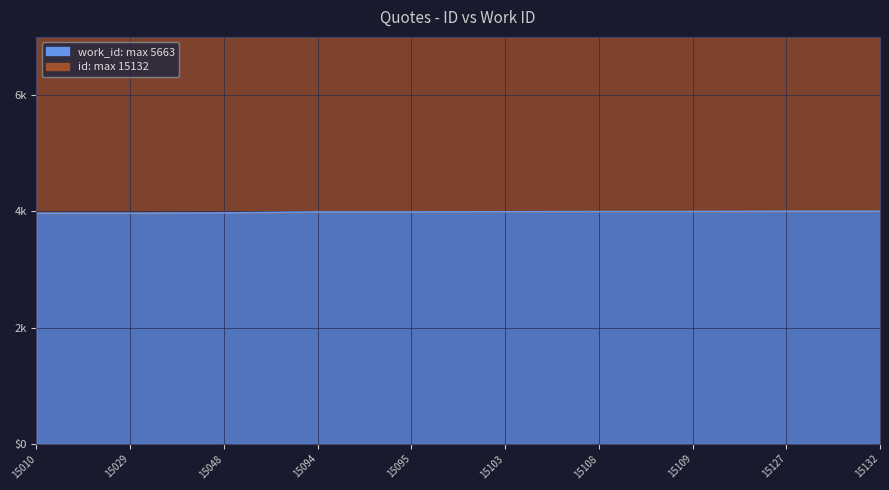

List the labels in order of id value, largest first.

15132, 15127, 15109, 15108, 15103, 15095, 15094, 15048, 15029, 15010